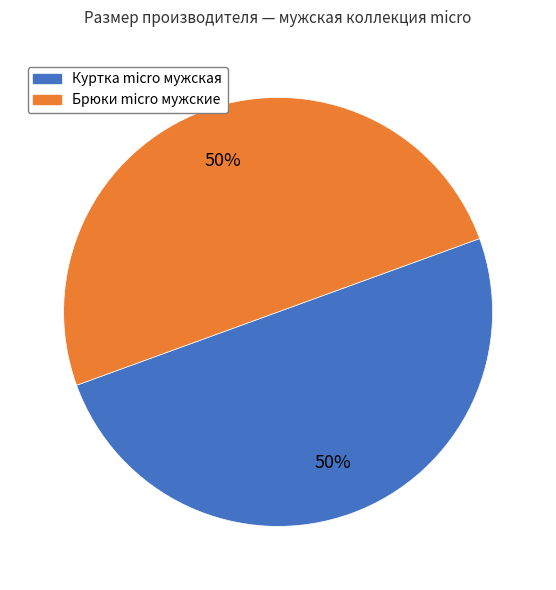

To the nearest percent, what is the average slice percentage?

50%